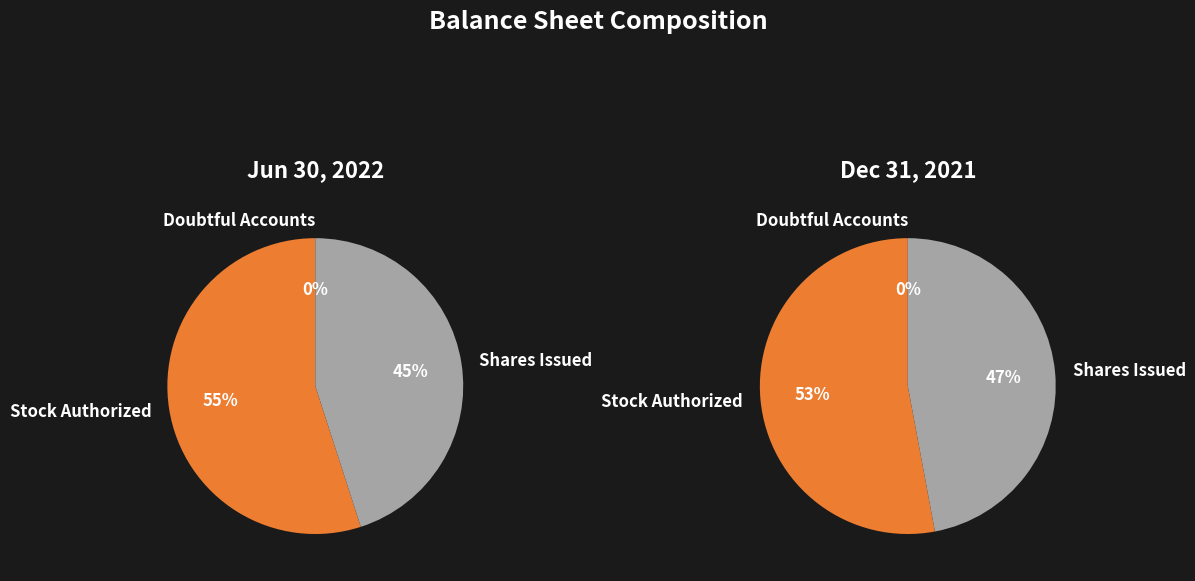

How many slices are in this pie chart?

3